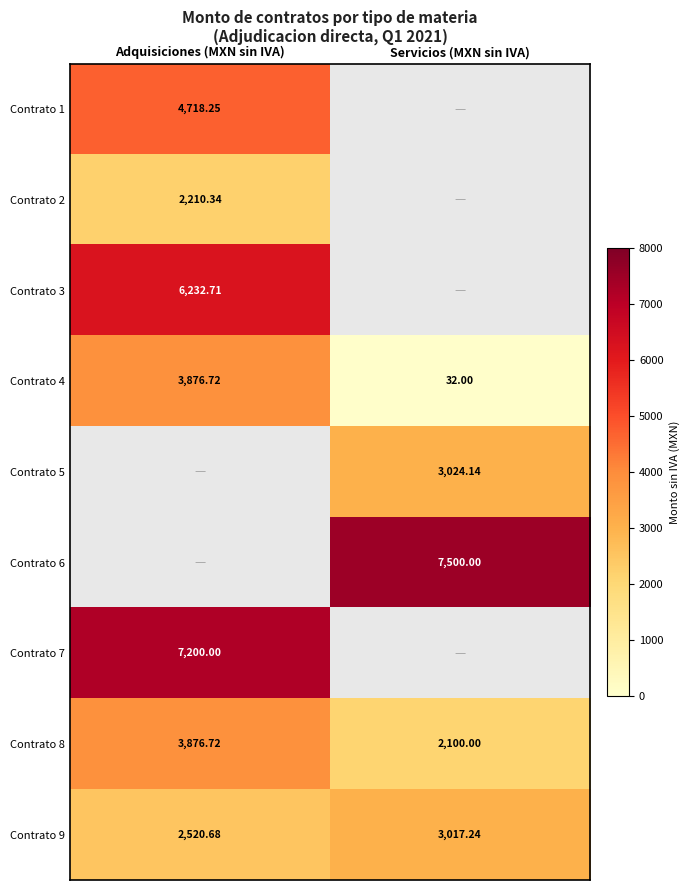

List the labels in order of Contrato 8 value, largest first.

Adquisiciones (MXN sin IVA), Servicios (MXN sin IVA)